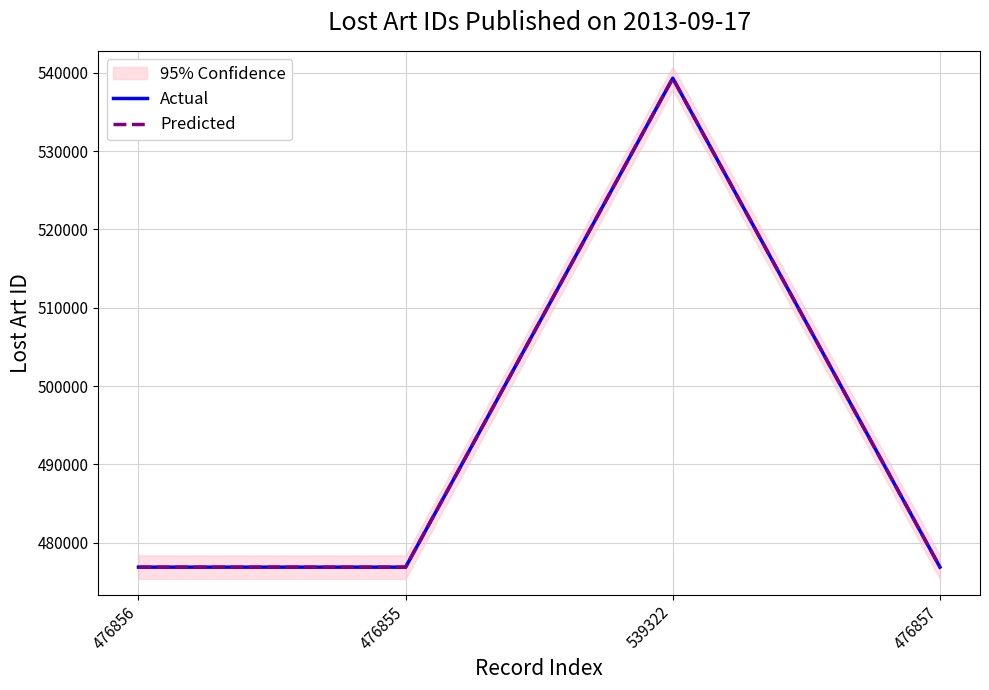

The value of Predicted at 539322 is 539322. True or false?

True